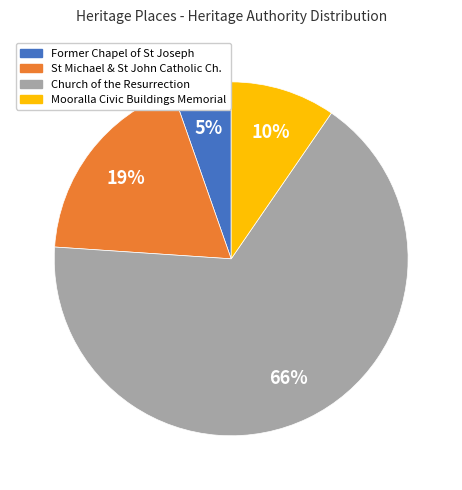

To the nearest percent, what is the difference between the largest and smallest slice percentages?

61%